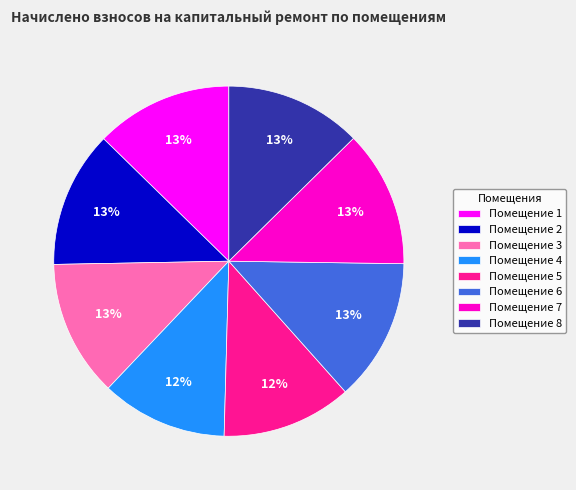

To the nearest percent, what is the average slice percentage?

12%